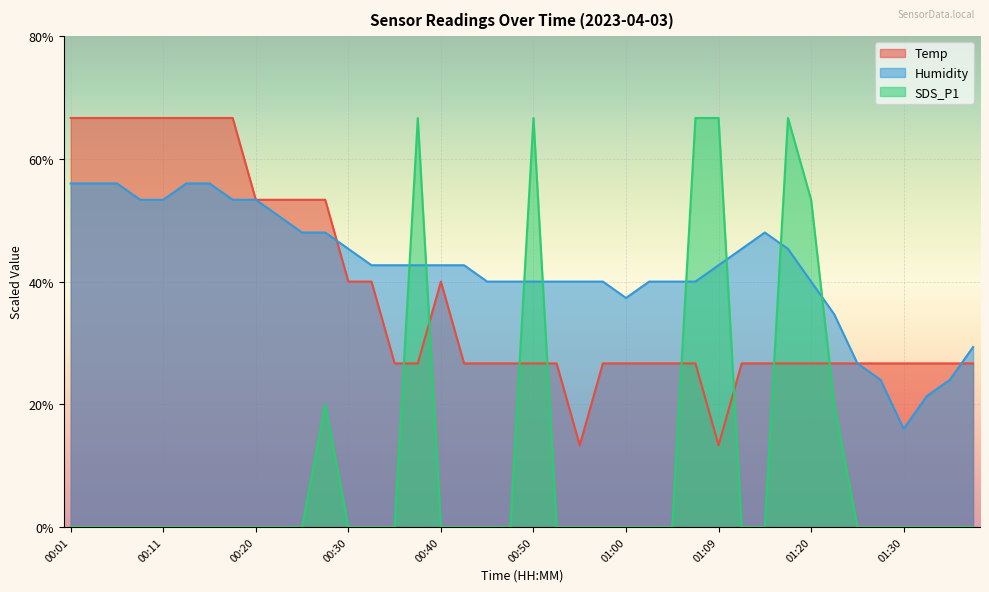

What is the value of the Humidity point at the 36th from the left?

24.0